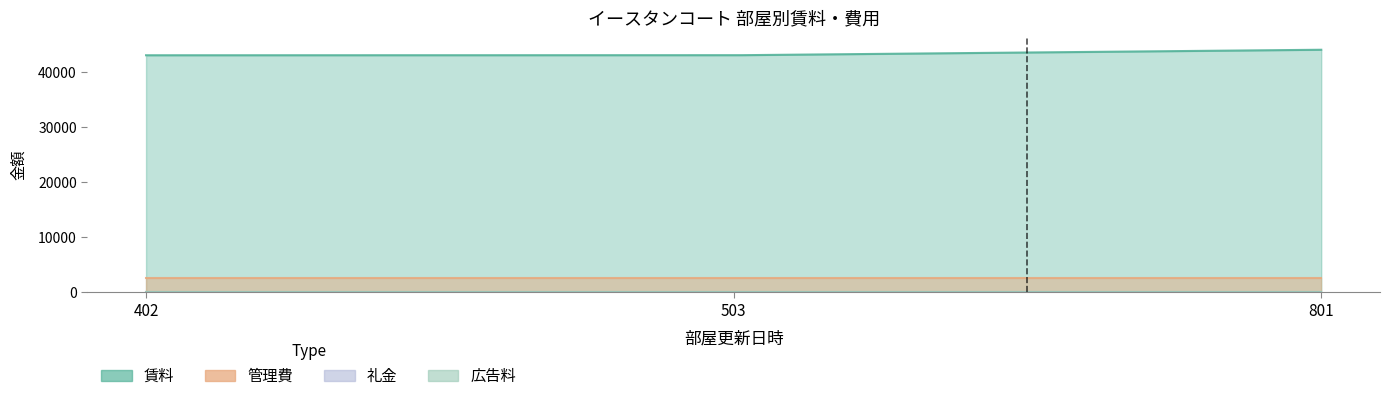

At which label is 礼金 closest to 1?

402